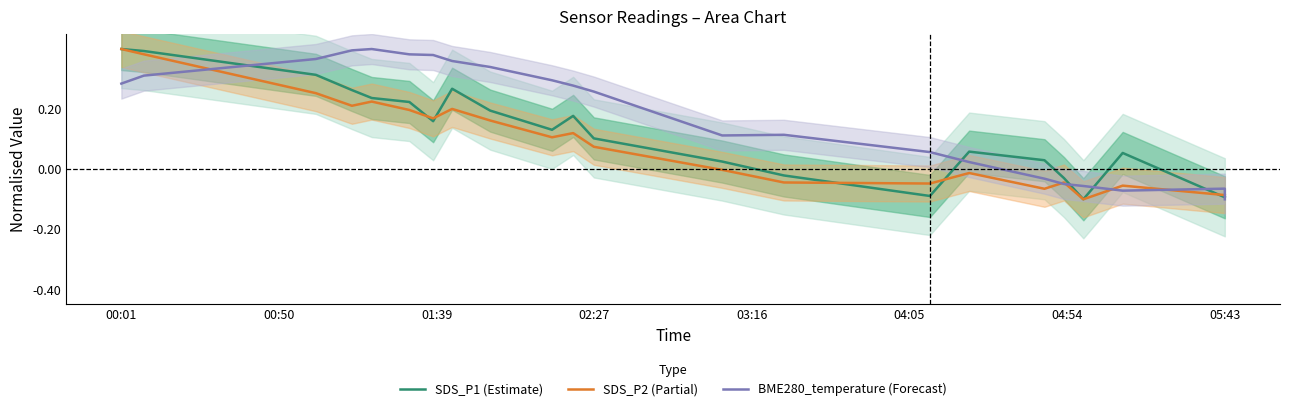

What is the average value of the SDS_P2 (Partial) series?

0.1